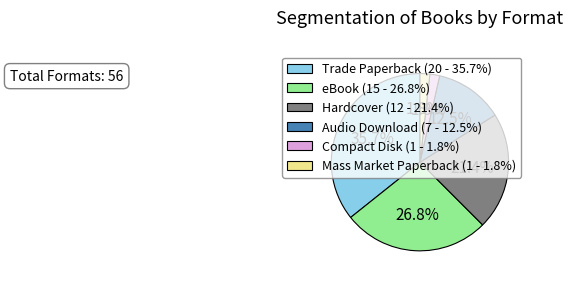

Does Audio Download (7 - 12.5%) account for over 50% of the chart?

No